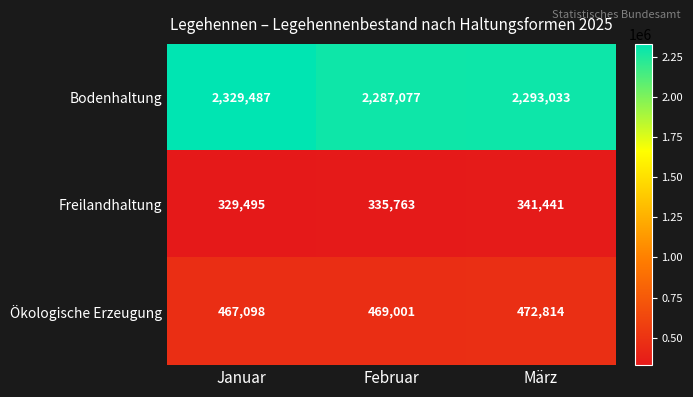

Reading left to right, transcribe all the data shown in this chart.

Bodenhaltung: 2329487	2287077	2293033
Freilandhaltung: 329495	335763	341441
Ökologische Erzeugung: 467098	469001	472814